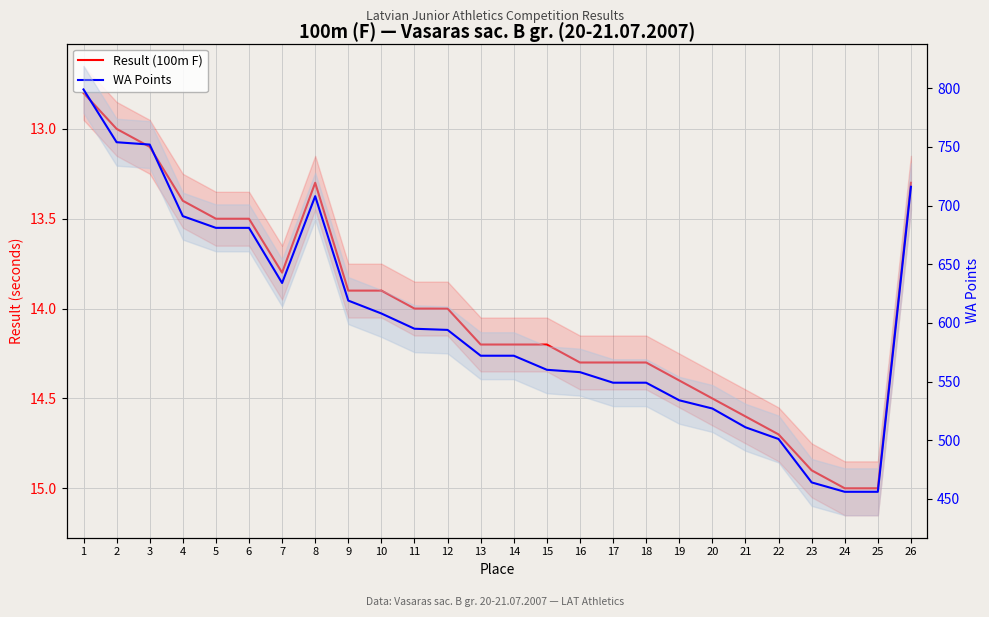

True or false: Result (100m F) has more than 2 points higher than both neighbors.

False